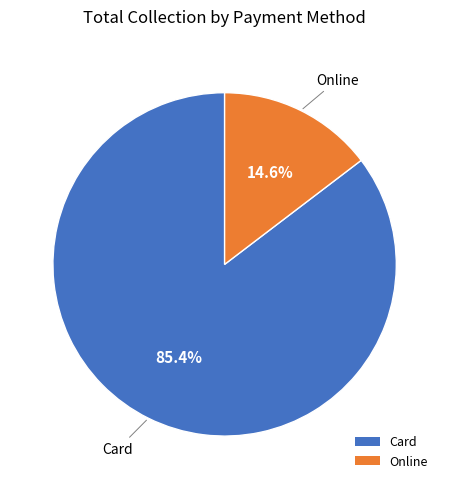

Rank the categories by value from highest to lowest.

Card, Online